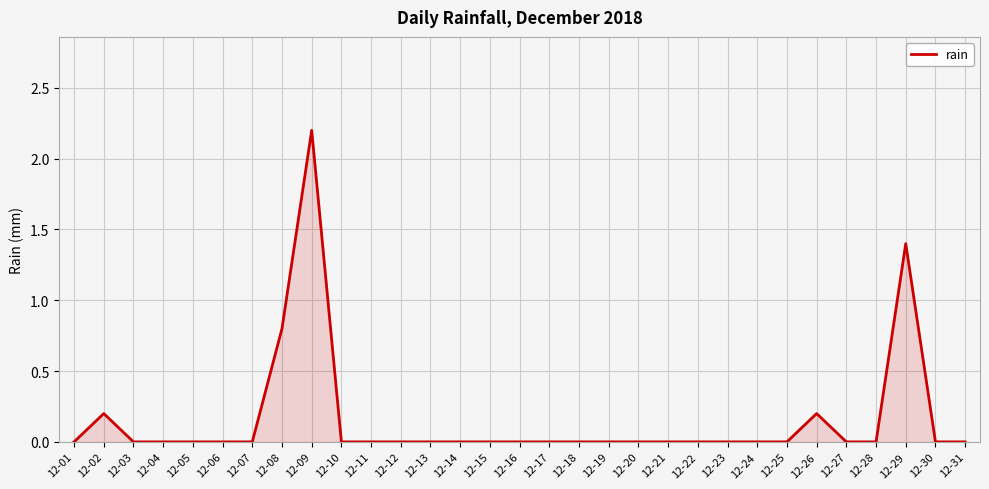

What is the difference between the second highest and minimum values?

1.4